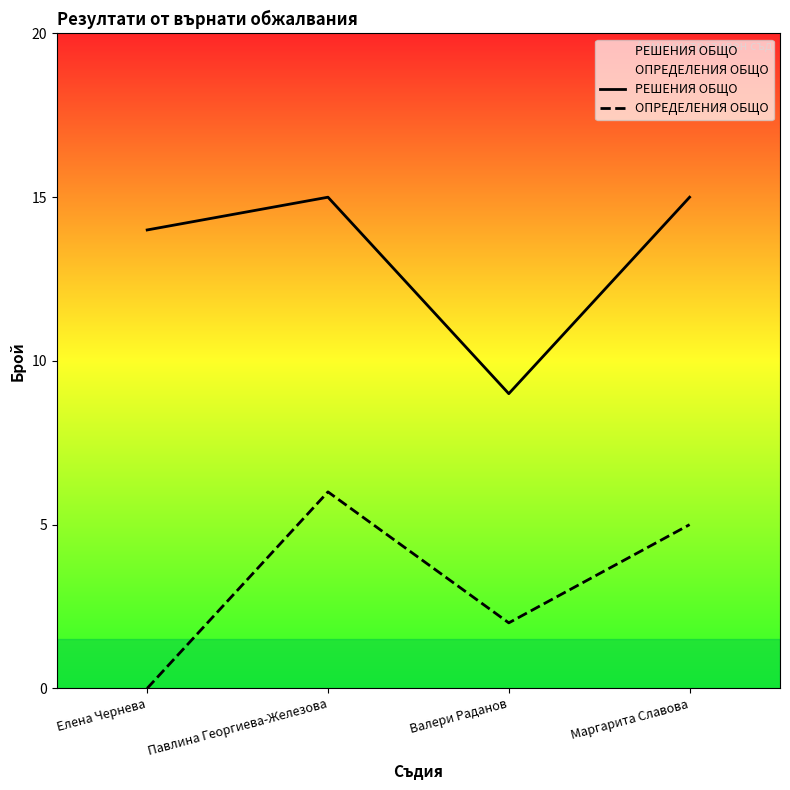

The value of РЕШЕНИЯ ОБЩО at Маргарита Славова is 15. True or false?

True